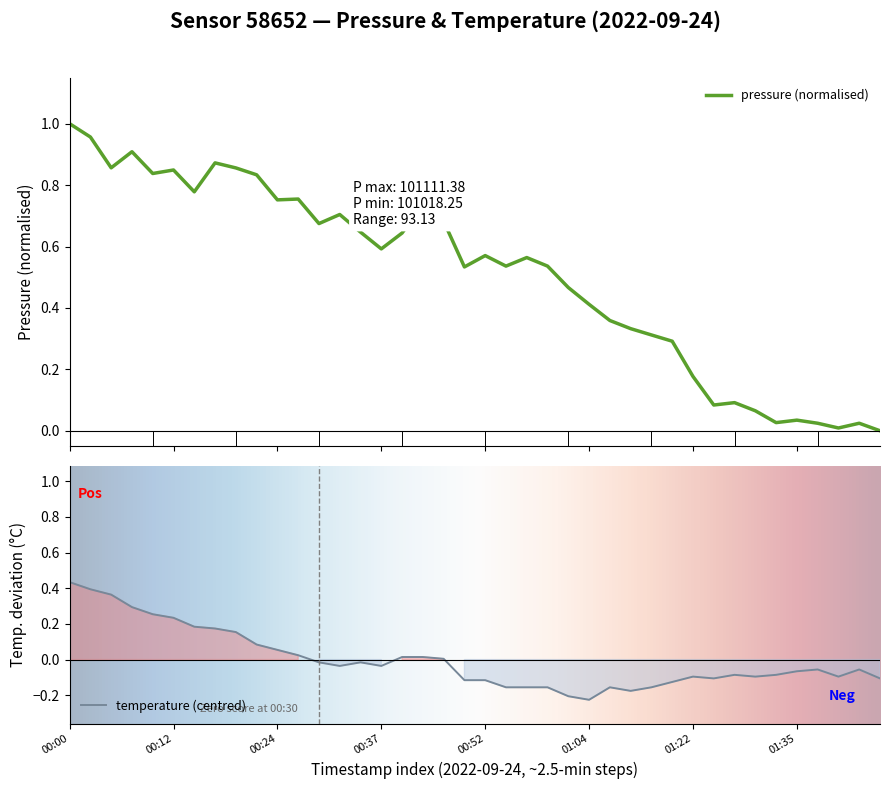

The temperature series shows 0.1 at 00:22. True or false?

False